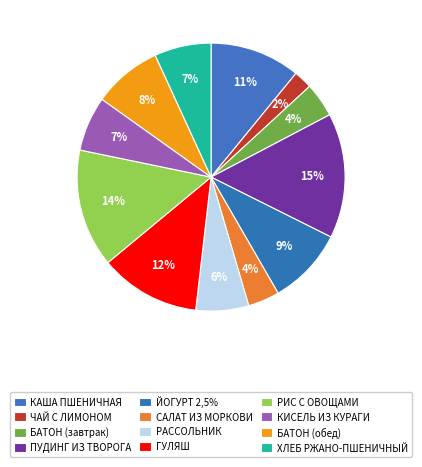

Does КИСЕЛЬ ИЗ КУРАГИ represent more than half of the total?

No